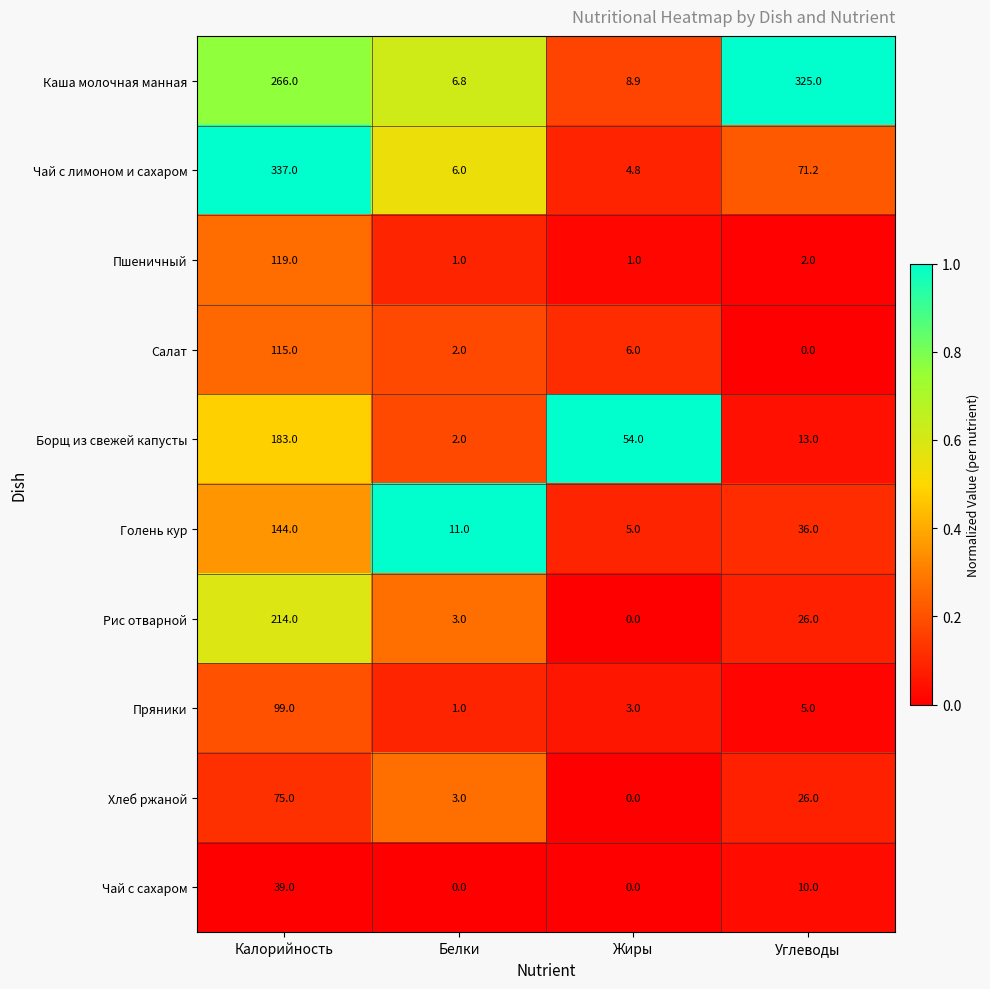

At which label does Борщ из свежей капусты reach its peak?

Калорийность